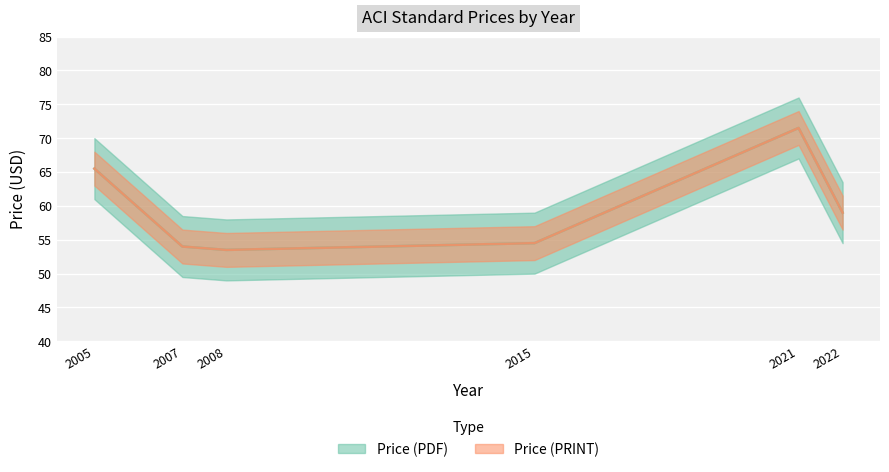

At which category does Price (PRINT) reach its first local valley?

2008